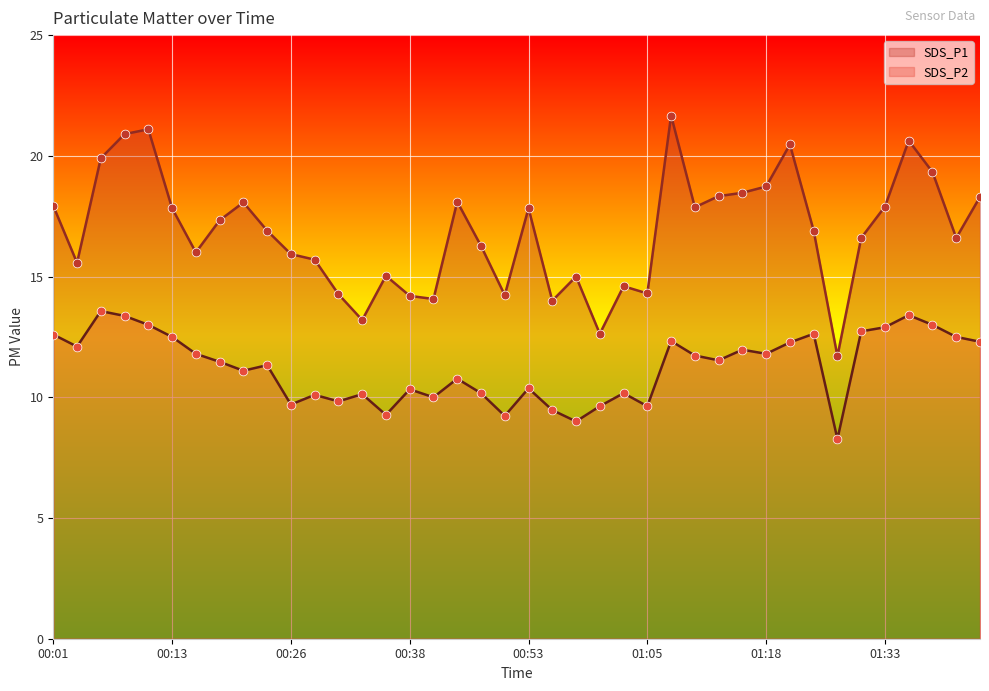

Is the value of SDS_P2 at 01:15 greater than the value of SDS_P1 at 01:28?

Yes